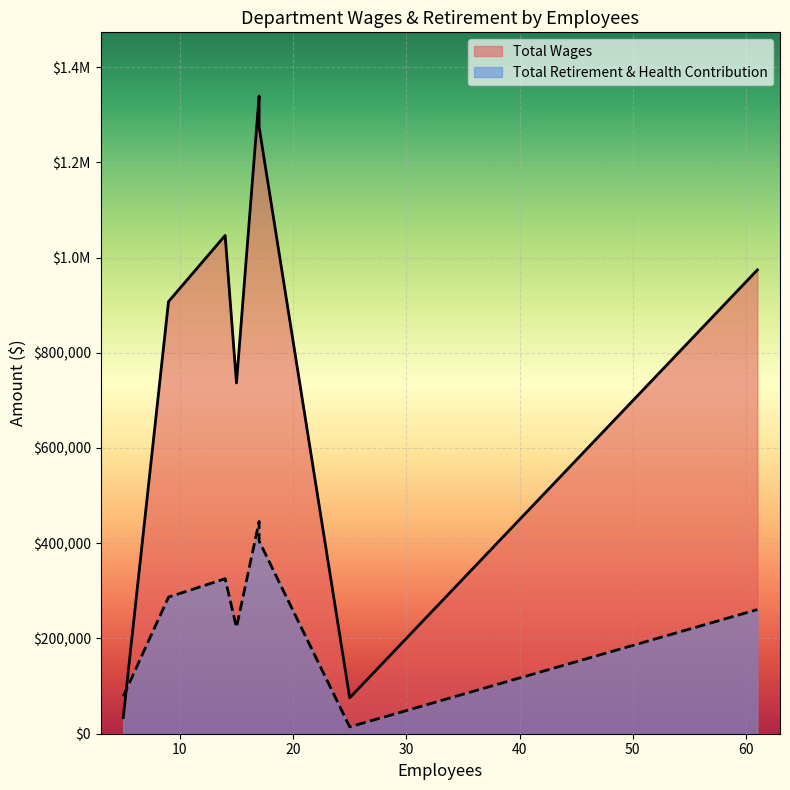

What is the difference between the maximum and minimum values in the Total Retirement & Health Contribution series?

431194